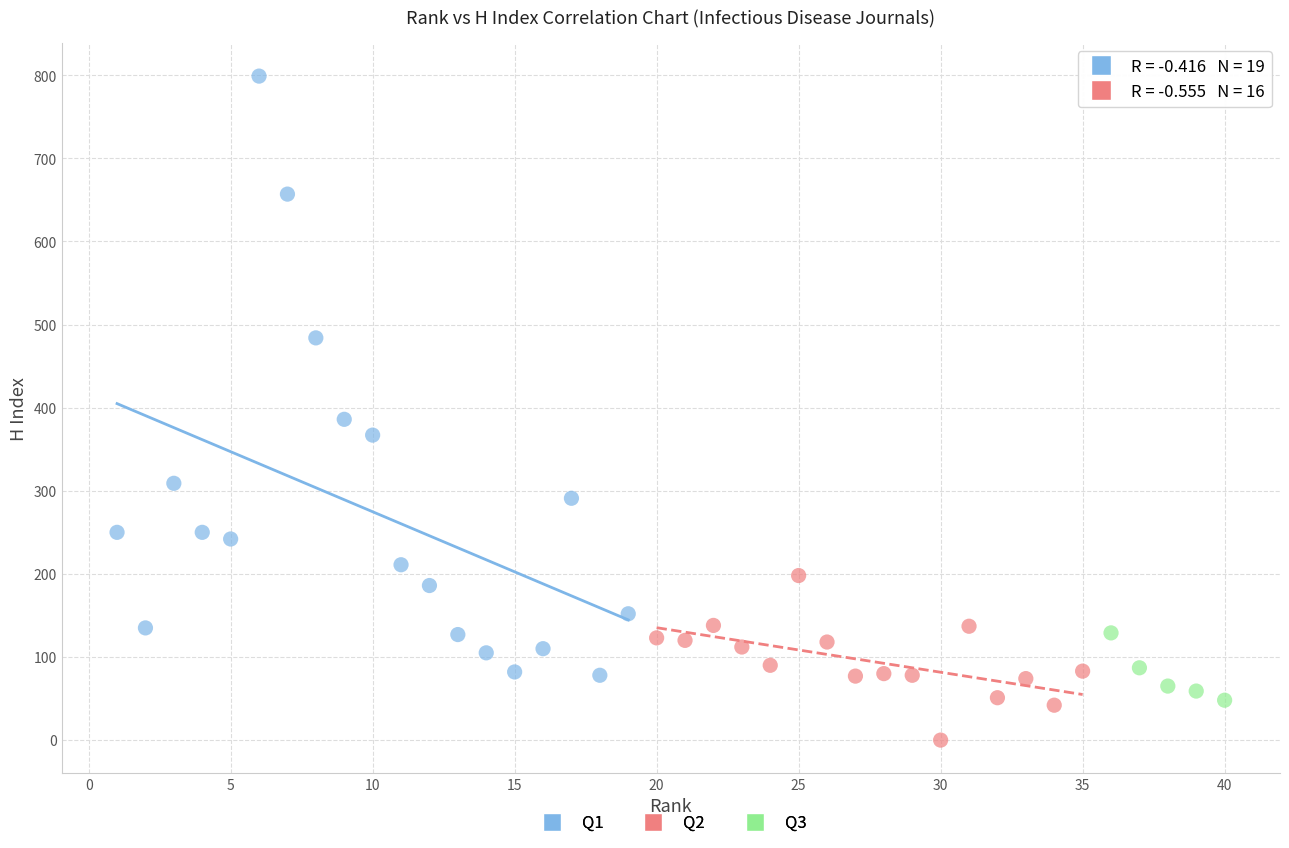

Which series has the largest Y range (max minus min)?

Q1